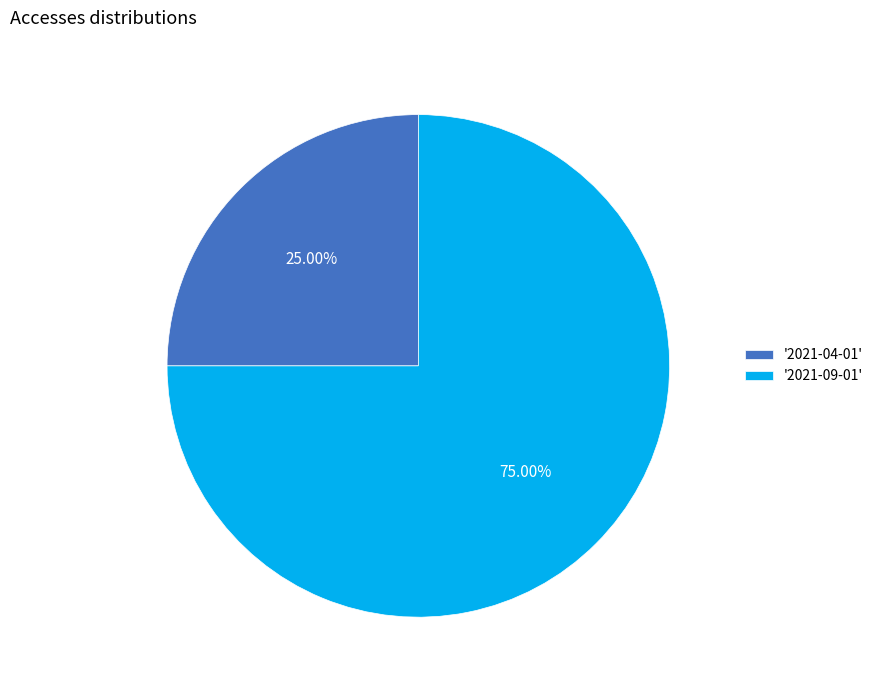

Which has a higher value, '2021-09-01' or '2021-04-01'?

'2021-09-01'